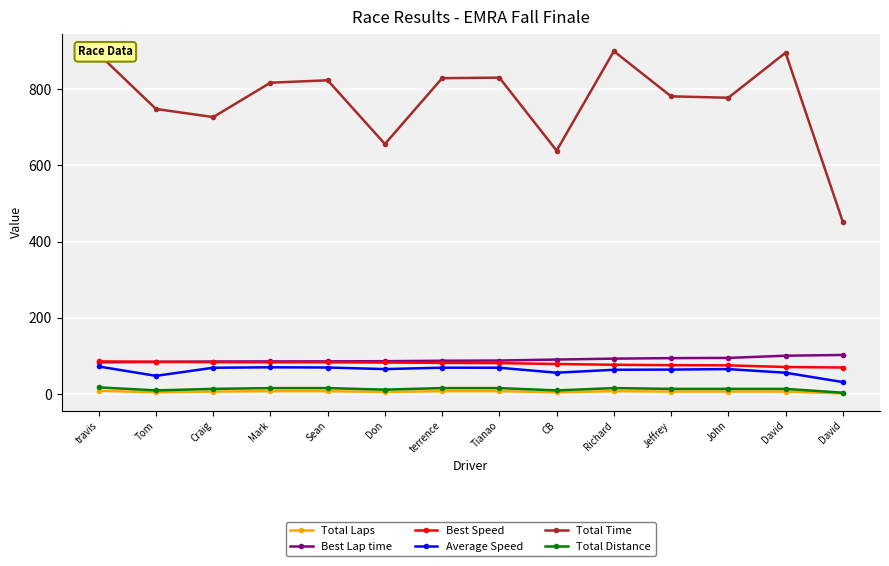

Reading left to right, transcribe all the data shown in this chart.

Total Laps: 9.0	5.0	7.0	8.0	8.0	6.0	8.0	8.0	5.0	8.0	7.0	7.0	7.0	2.0
Best Lap time: 83.6	84.7	85.7	86.0	86.1	86.6	87.7	88.3	90.9	93.3	94.6	95.2	101.0	102.9
Best Speed: 86.1	85.0	84.0	83.7	83.6	83.2	82.1	81.5	79.2	77.2	76.1	75.7	71.3	70.0
Average Speed: 72.7	48.2	69.4	70.5	70.0	65.9	69.5	69.4	56.4	64.1	64.5	65.9	56.3	31.9
Total Time: 891.4	747.7	726.4	816.5	822.9	655.8	828.4	829.8	638.5	899.2	780.8	777.1	895.1	452.1
Total Distance: 18.0	10.0	14.0	16.0	16.0	12.0	16.0	16.0	10.0	16.0	14.0	14.0	14.0	4.0